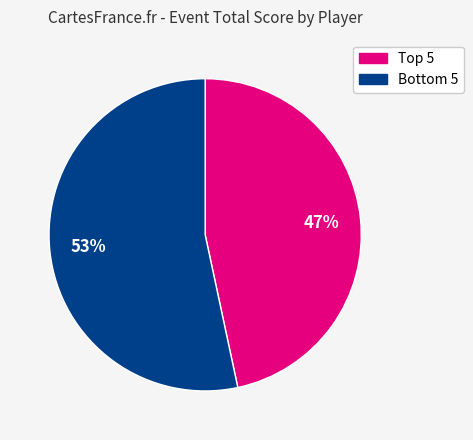

To the nearest percent, what is the average slice percentage?

50%